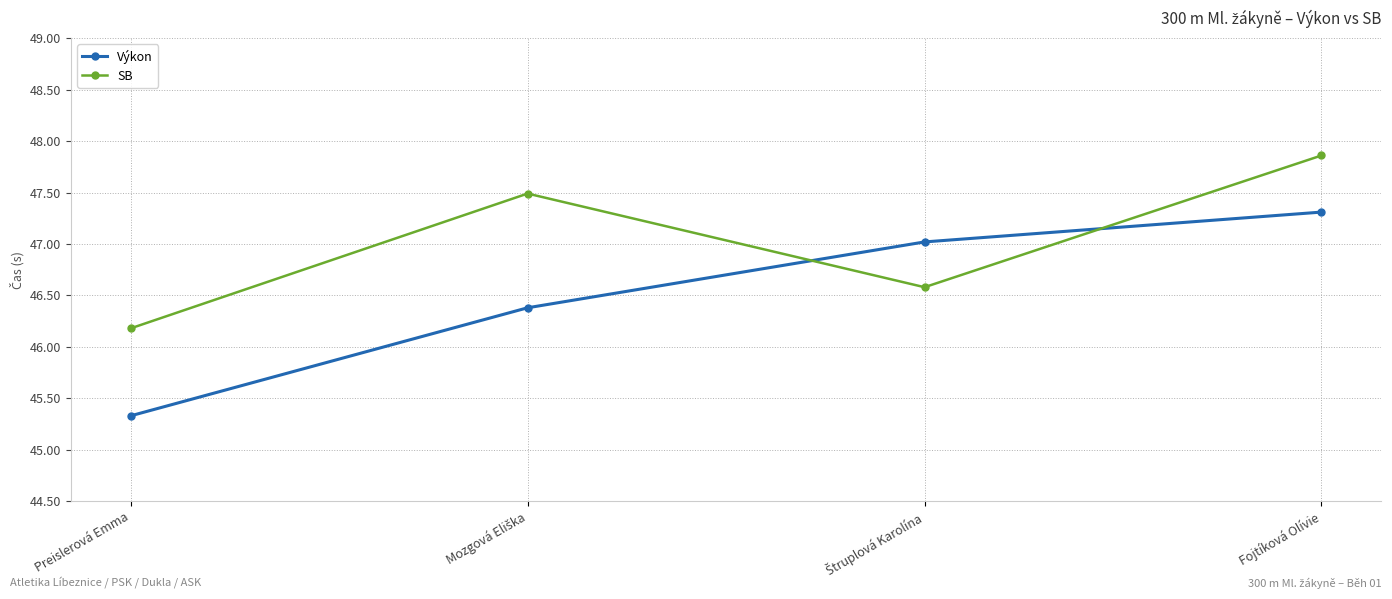

Reading left to right, transcribe all the data shown in this chart.

Výkon: 45.3	46.4	47.0	47.3
SB: 46.2	47.5	46.6	47.9